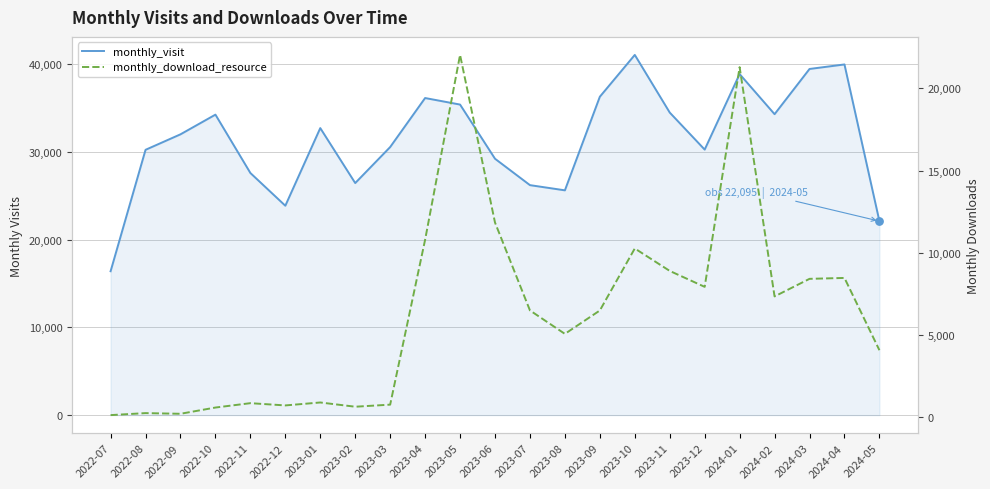

Which series has the largest total across all categories?

monthly_visit